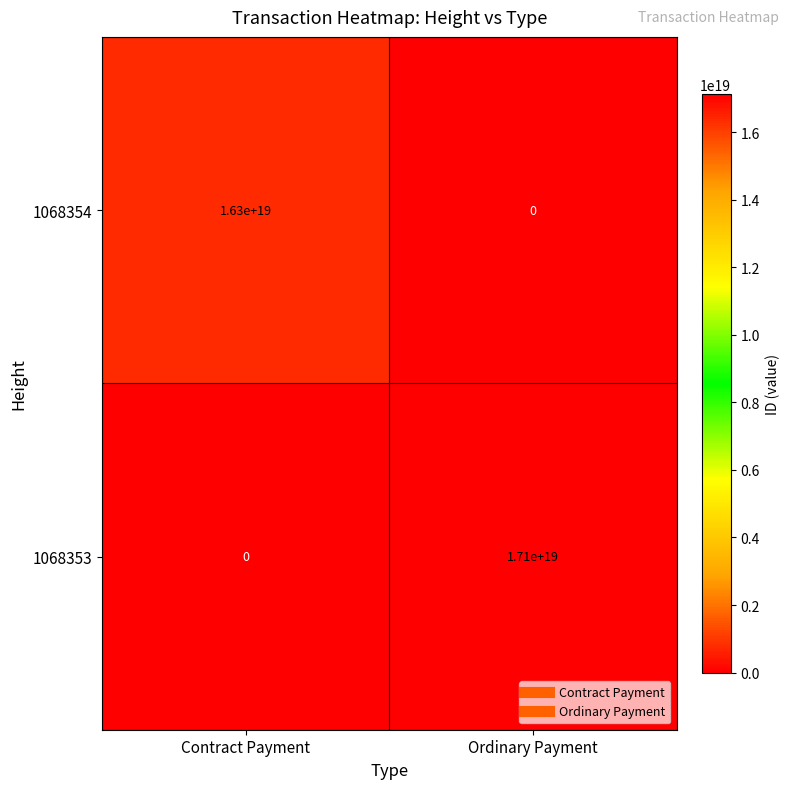

Is the value of 1068353 at Contract Payment greater than the value of 1068354 at Contract Payment?

No